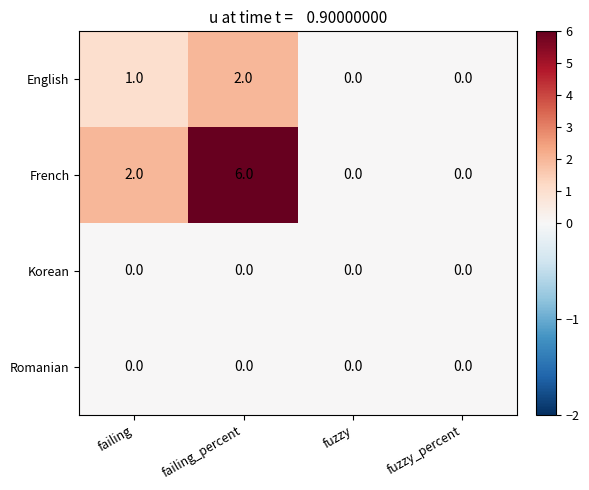

Which series has the largest total across all categories?

French